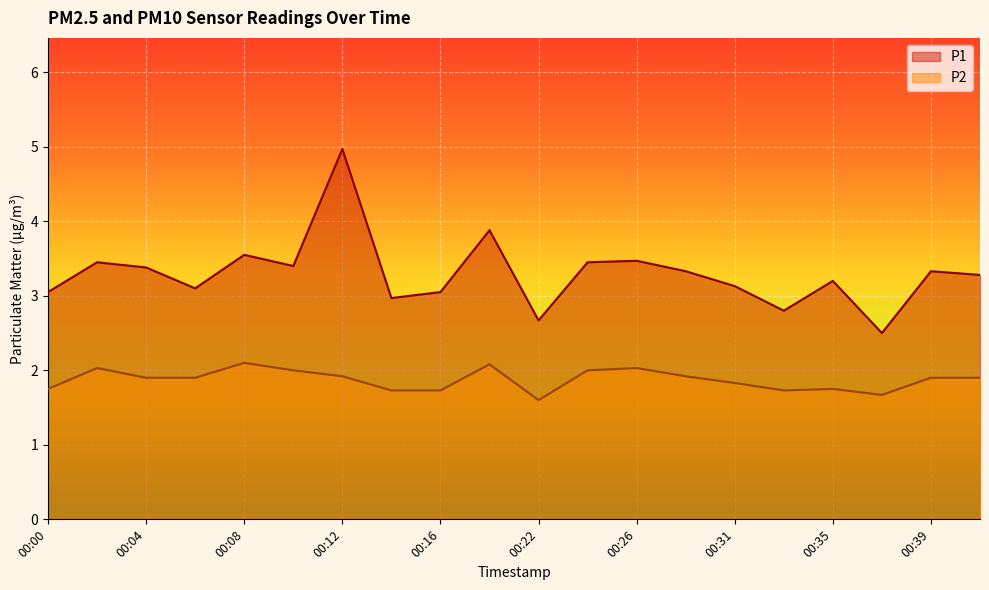

Between 00:31 and 00:10, which is larger?

00:10